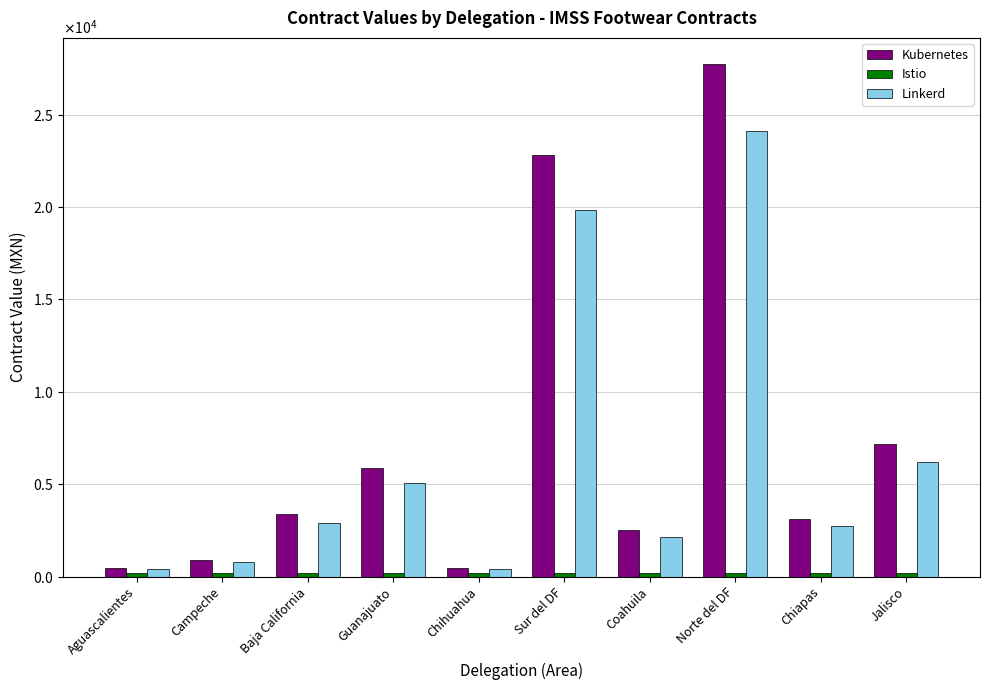

What is the greatest value displayed?

27761.1